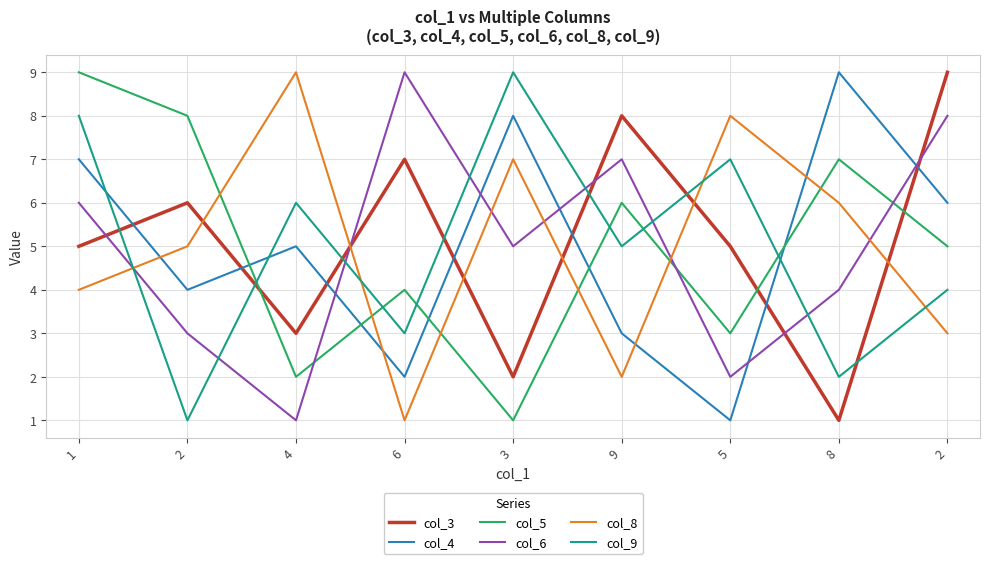

The col_9 series shows 7 at 5. True or false?

True